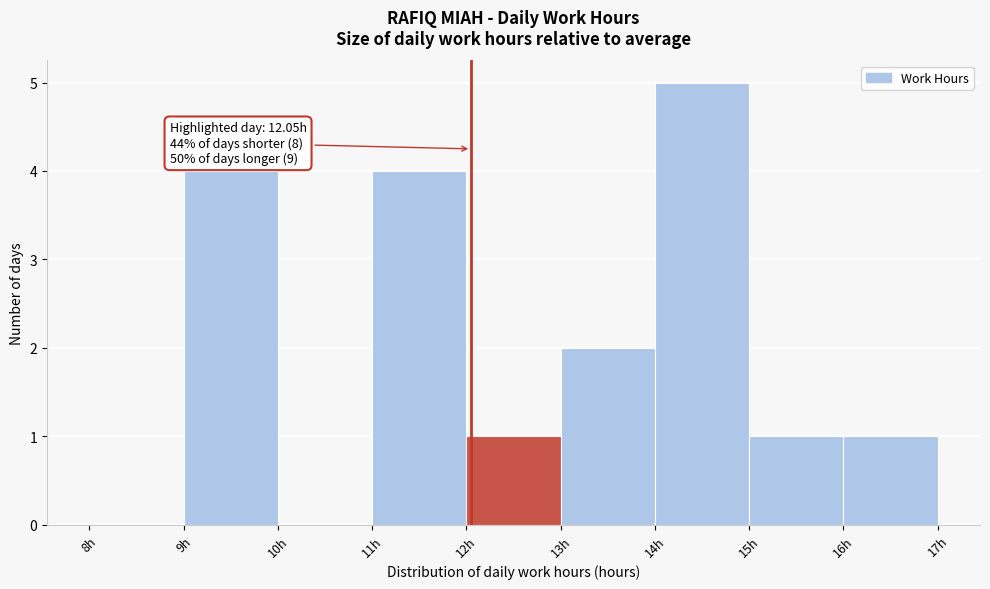

Which range on the x-axis has the tallest bar?

14 to 15